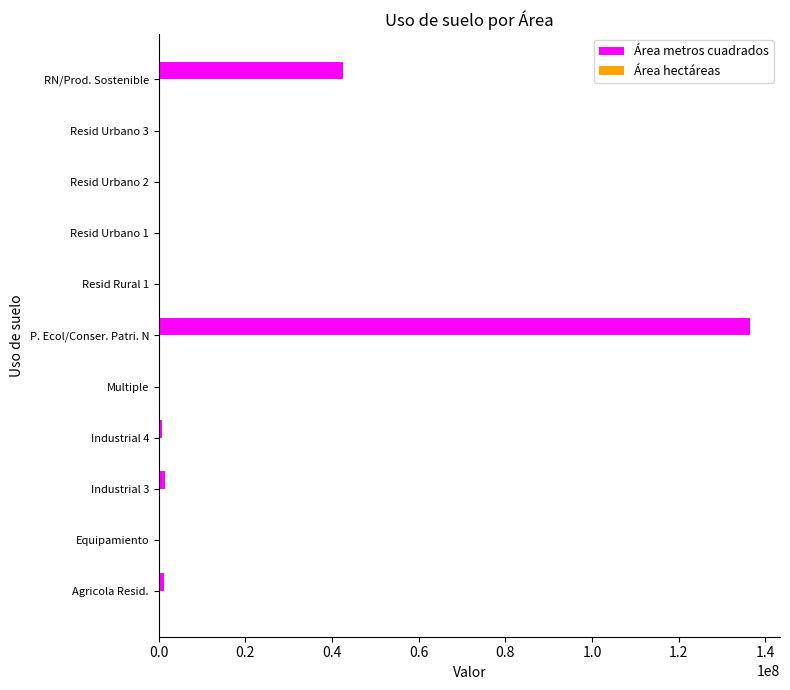

Which series has the largest total across all categories?

Área metros cuadrados